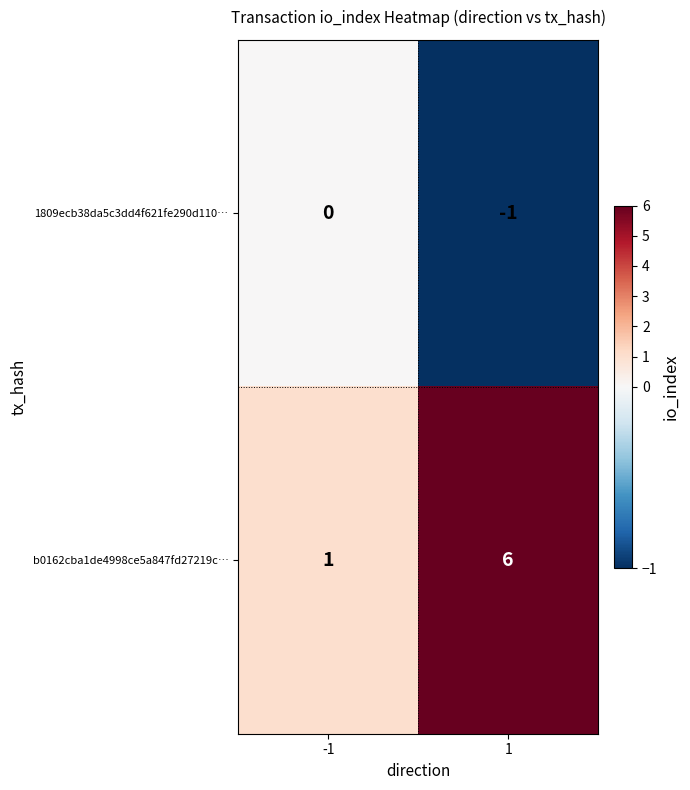

True or false: 1809ecb38da5c3dd4f621fe290d110… has a value of -1 at 1.

True